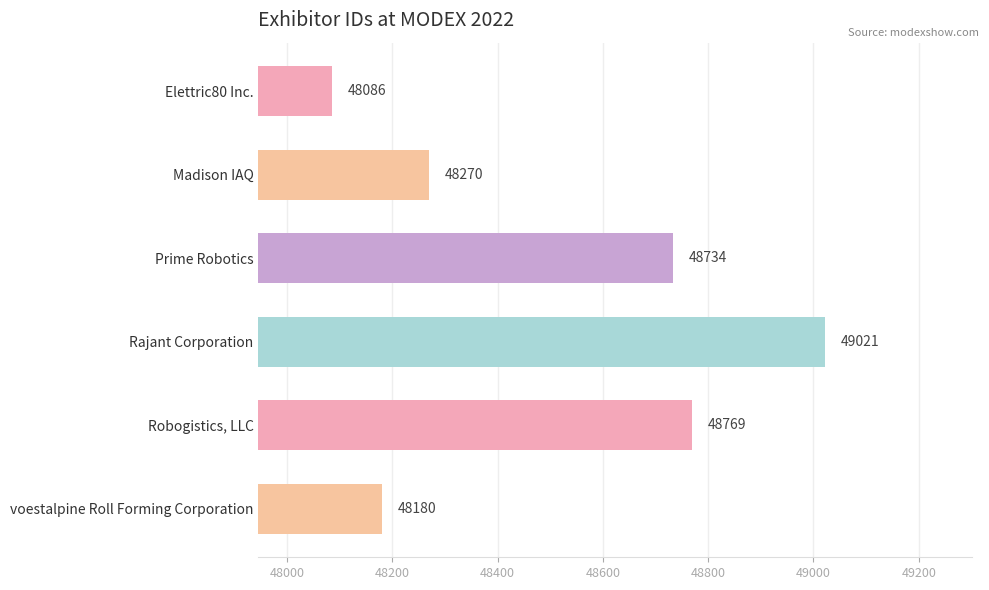

What is the difference between the maximum and minimum values?

935